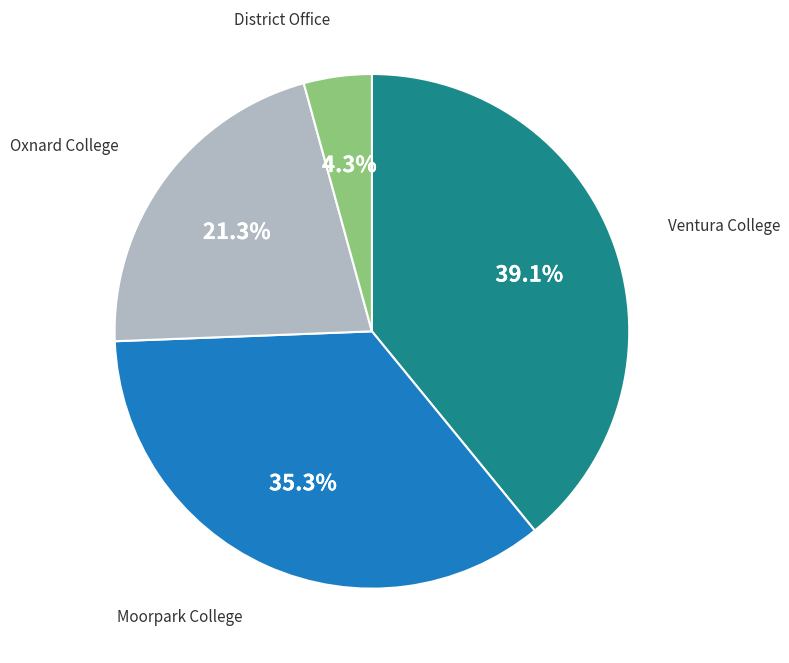

Is it true that District Office is 11% of the pie?

False